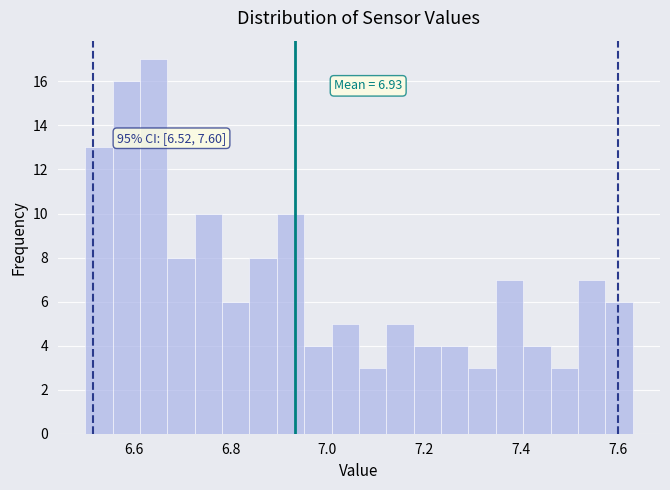

Around what value on the x-axis is the tallest bar? Give the approximate position of its centre, as read against the axis.

6.64